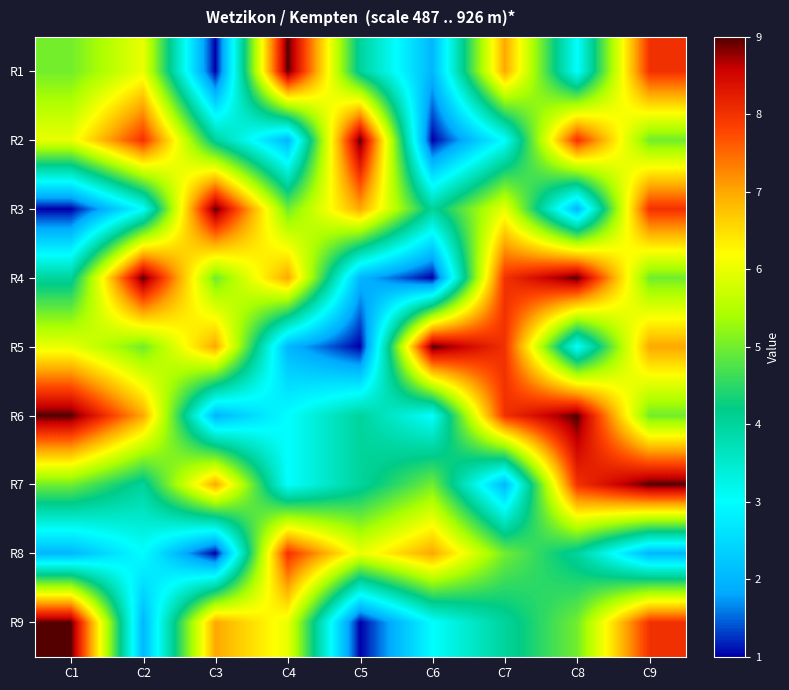

Count the number of data series in this chart.

9